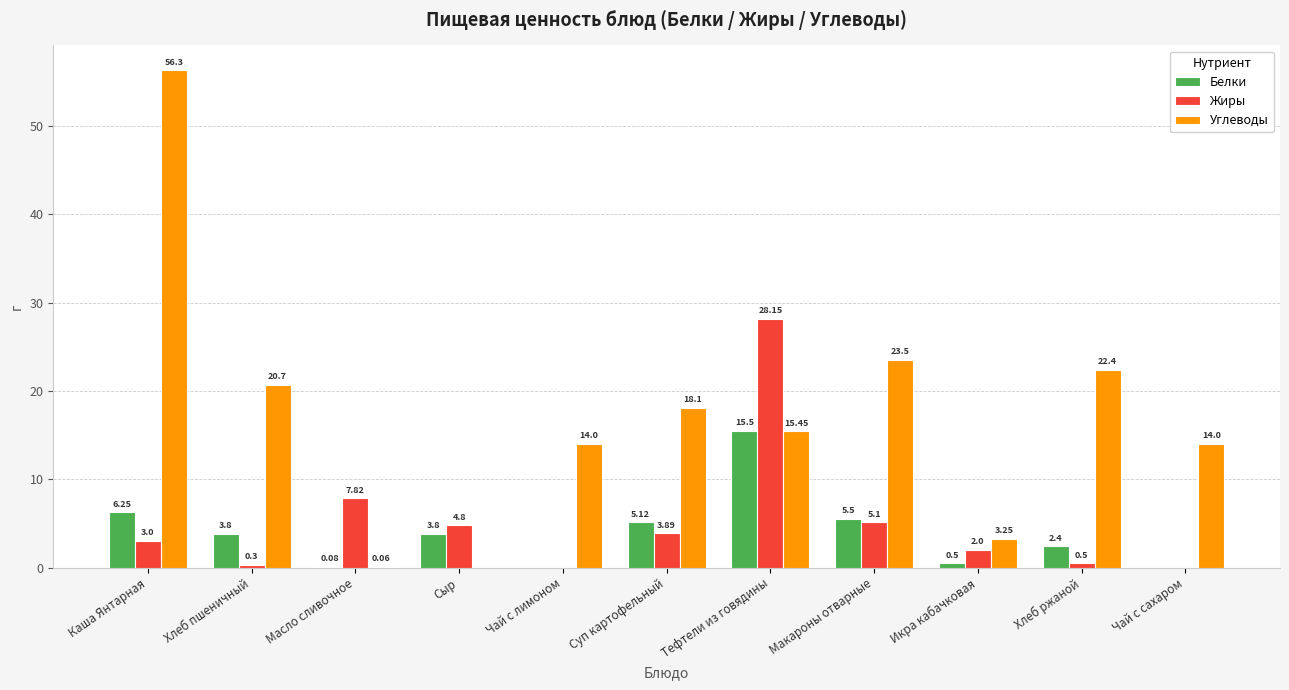

What is the sum of all Углеводы values?

187.8